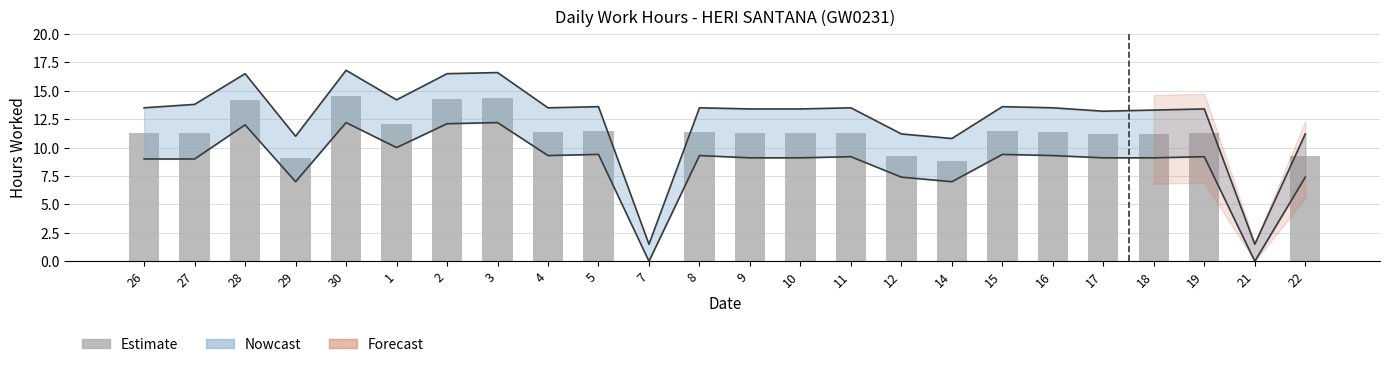

Rank the categories by value from highest to lowest.

30, 3, 2, 28, 1, 15, 5, 8, 16, 4, 11, 27, 10, 19, 26, 9, 18, 17, 12, 22, 29, 14, 7, 21